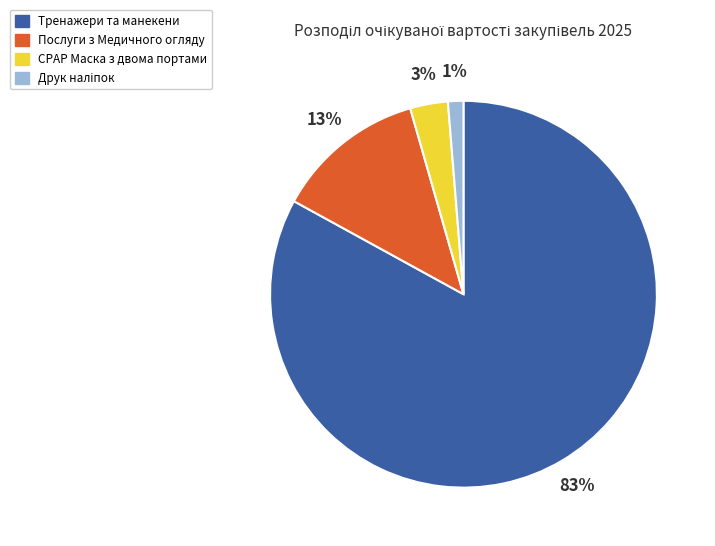

Which slice is the largest?

Тренажери та манекени